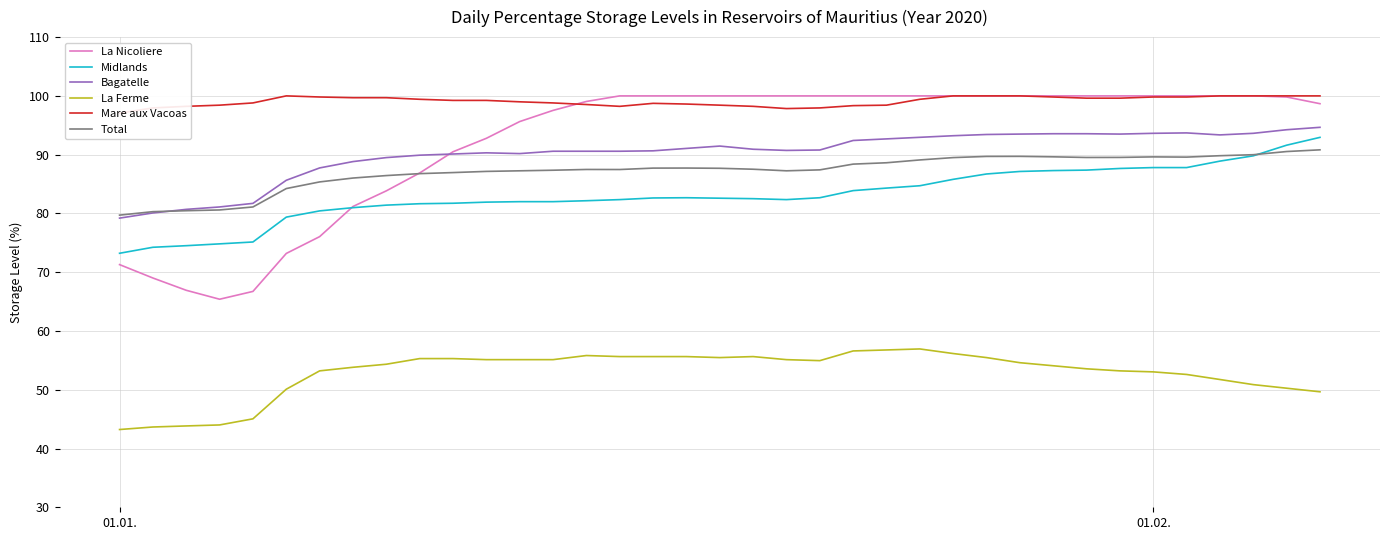

What is the maximum value for La Ferme?

56.9